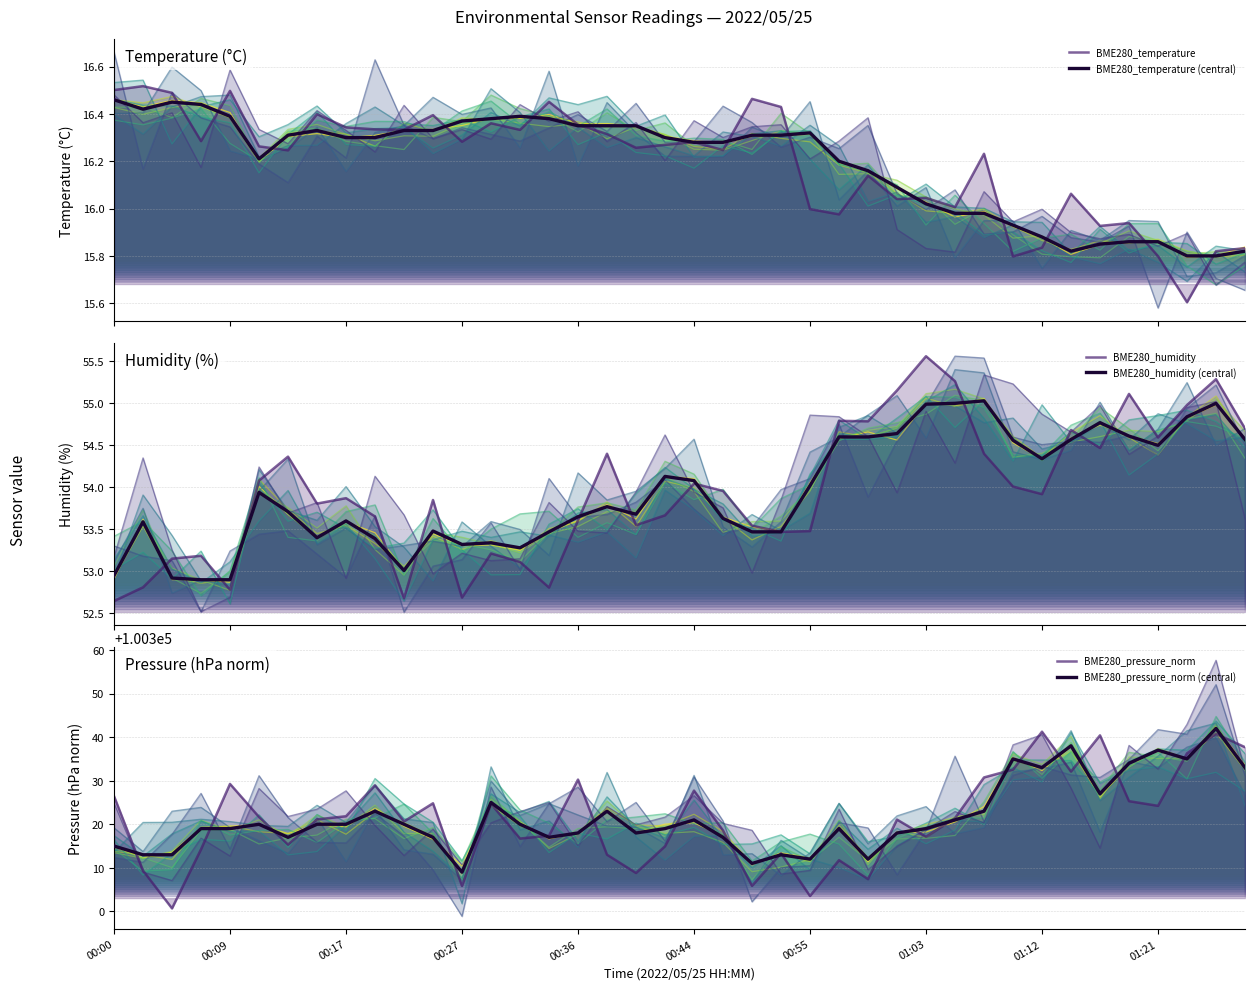

True or false: BME280_temperature (central) has more than 1 interior local peaks.

True